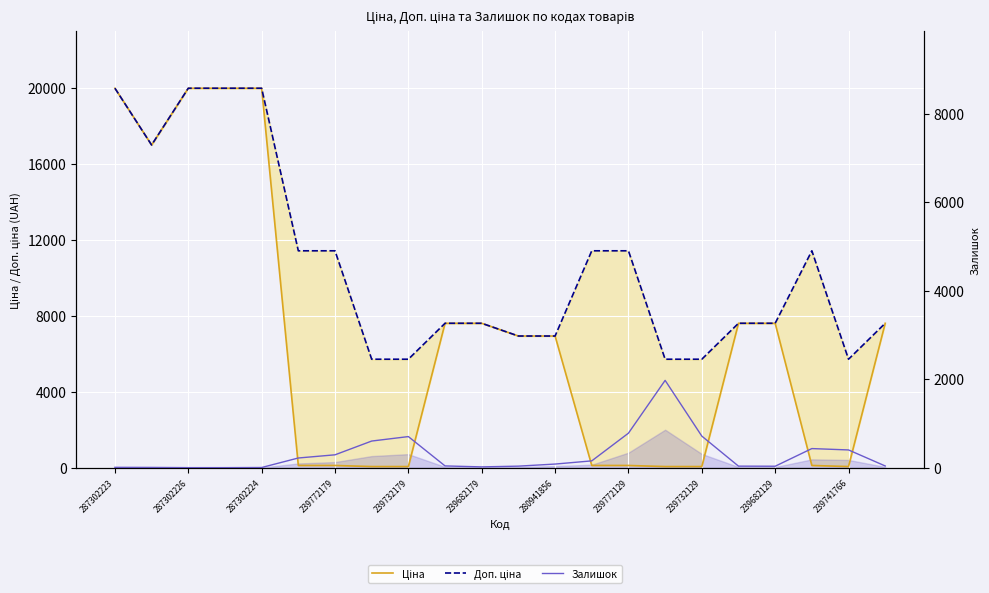

How many values in the Залишок series exceed 81?

10